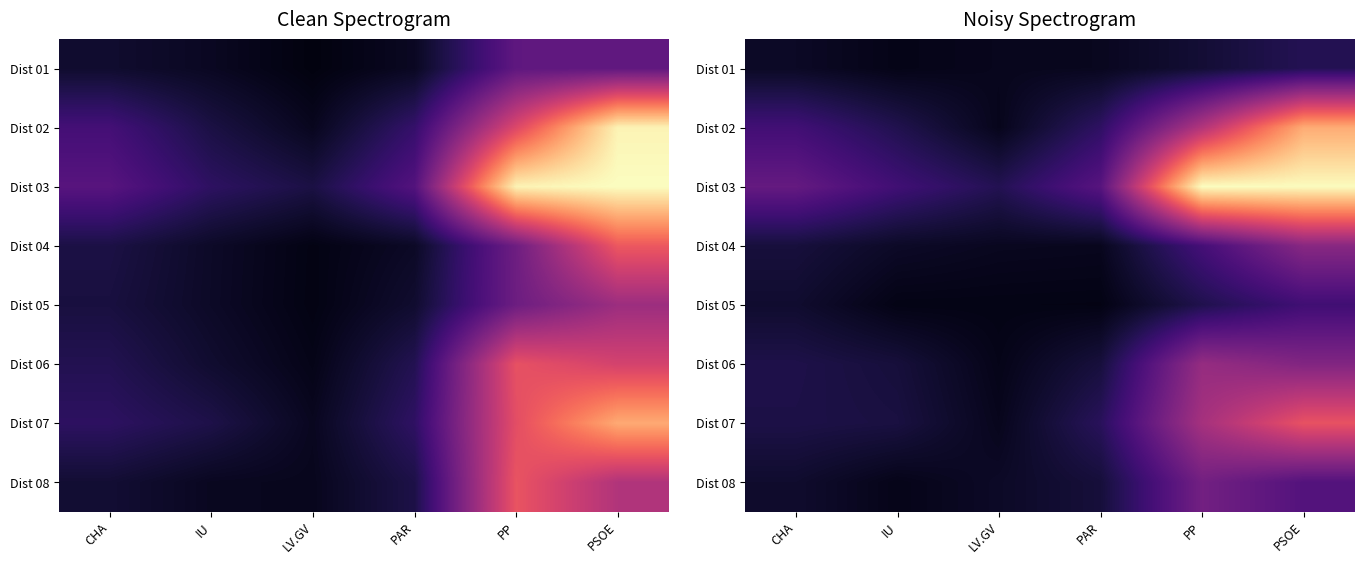

Which has a higher value, PAR or LV.GV?

PAR